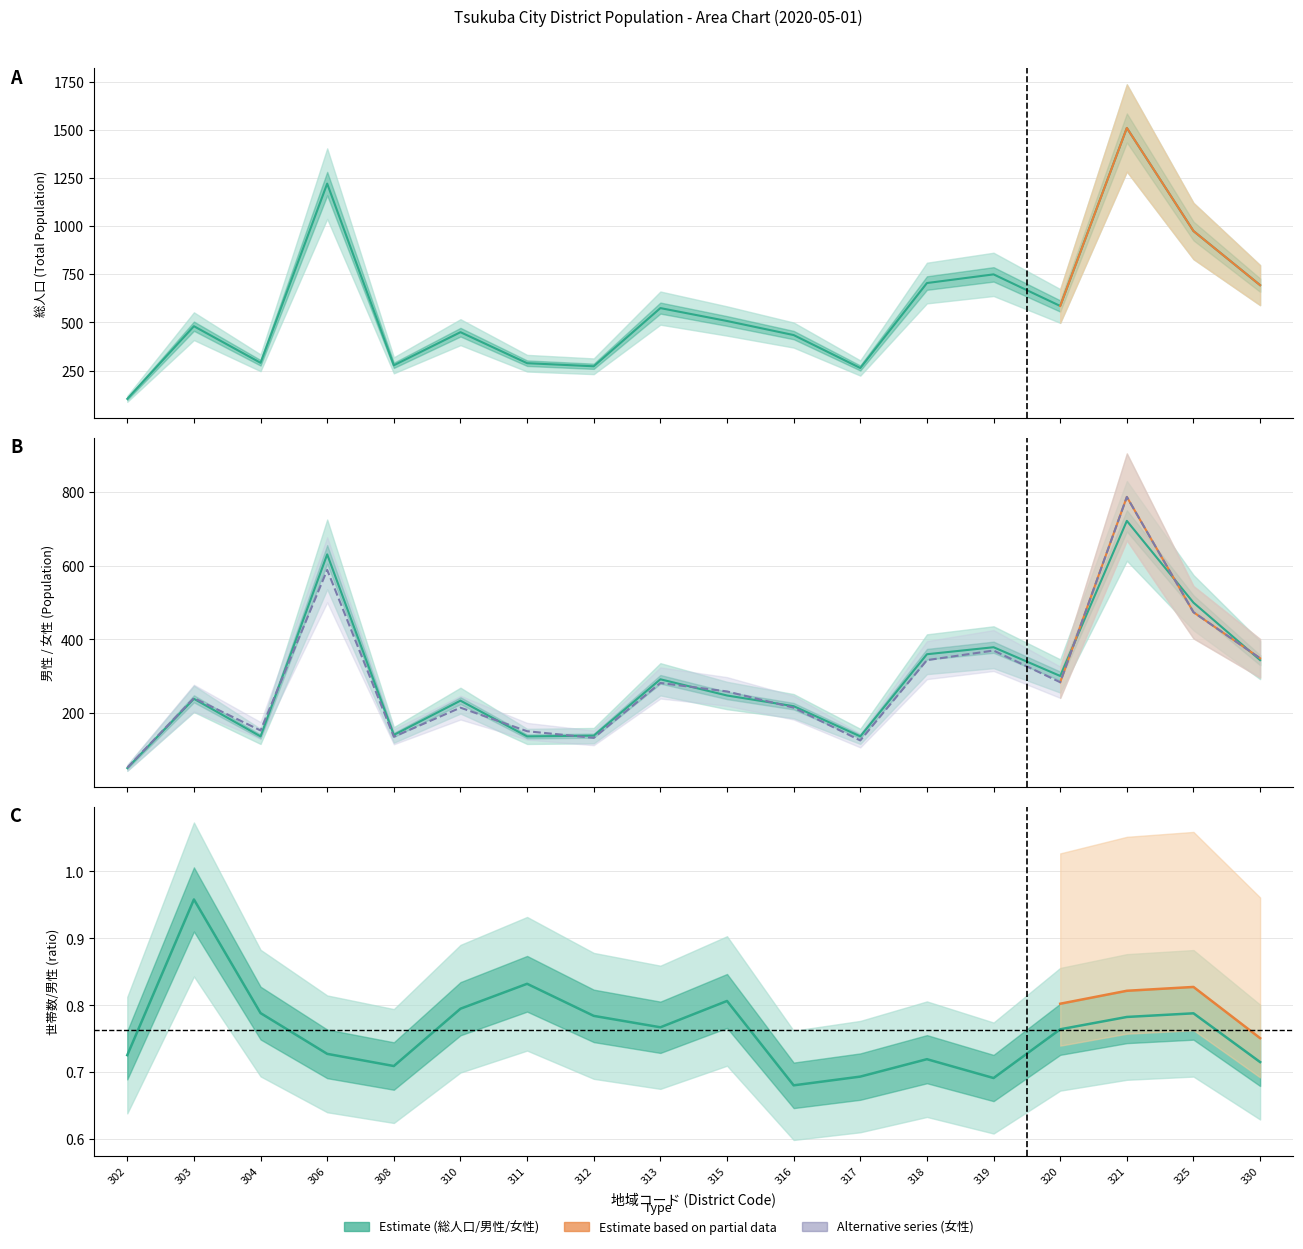

What is the average value of the 男性 series?

290